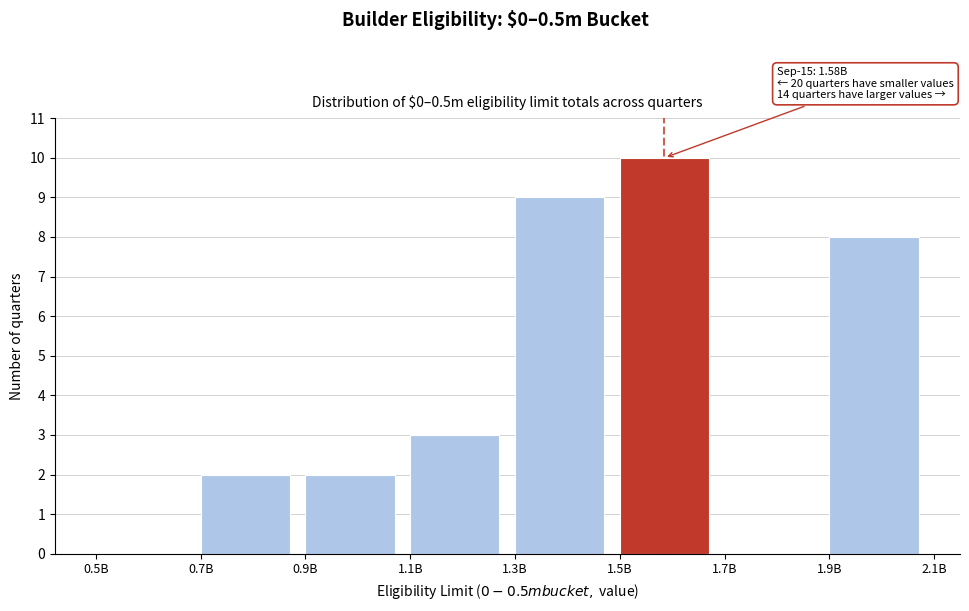

Reading left to right, transcribe all the data shown in this chart.

0.5B=0	0.7B=2	0.9B=2	1.1B=3	1.3B=9	1.5B=10	1.7B=0	1.9B=8